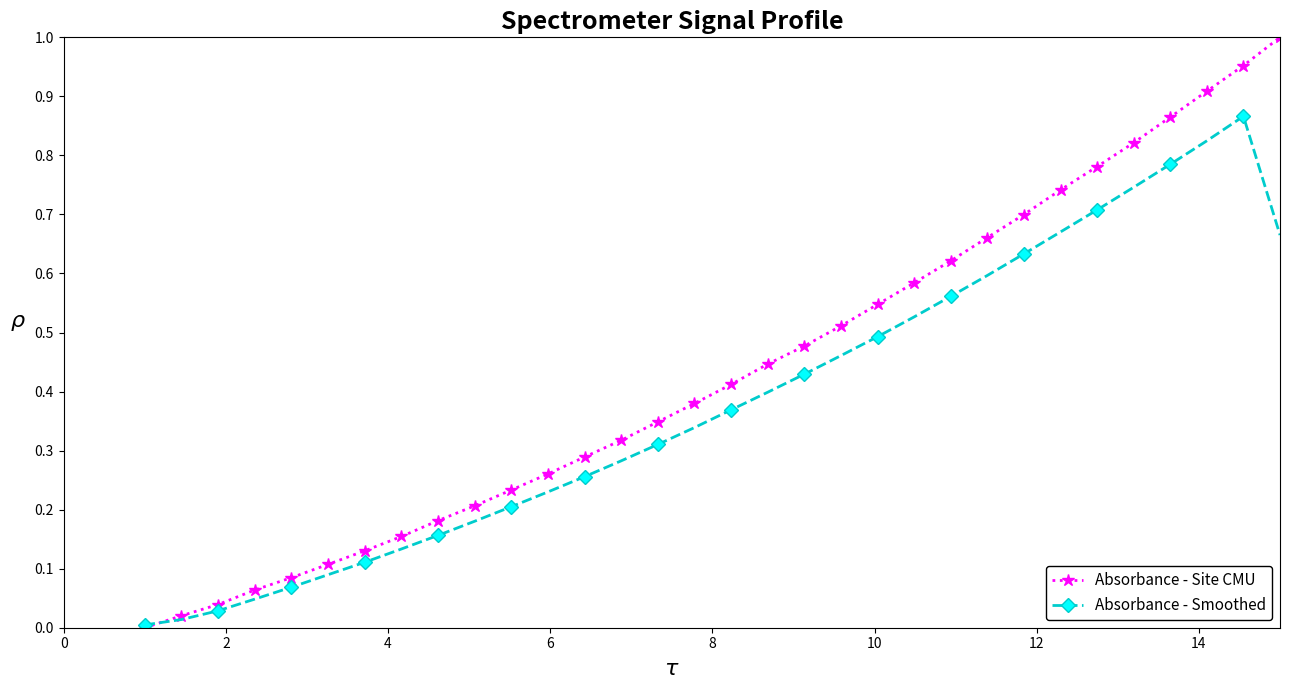

True or false: Absorbance - Smoothed has more than 2 interior local peaks.

False